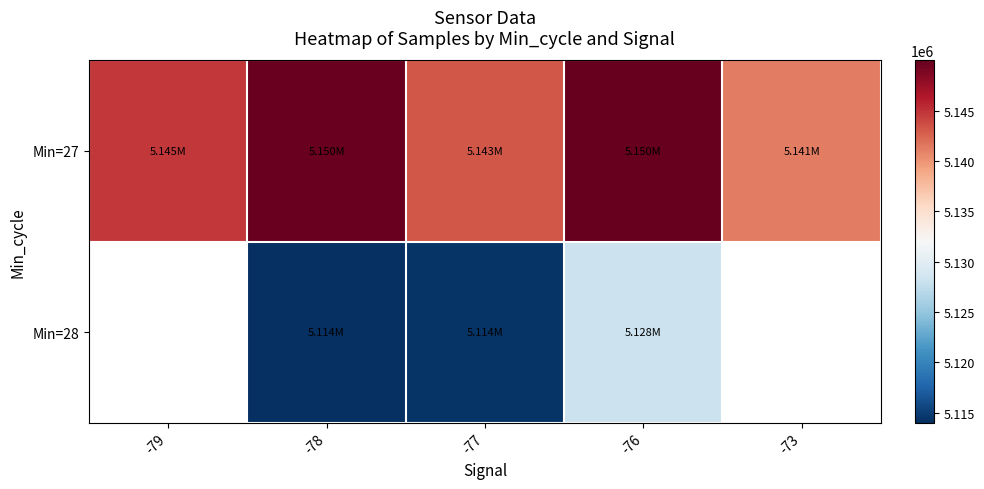

At which label does Min=27 first exceed 5144667?

-79